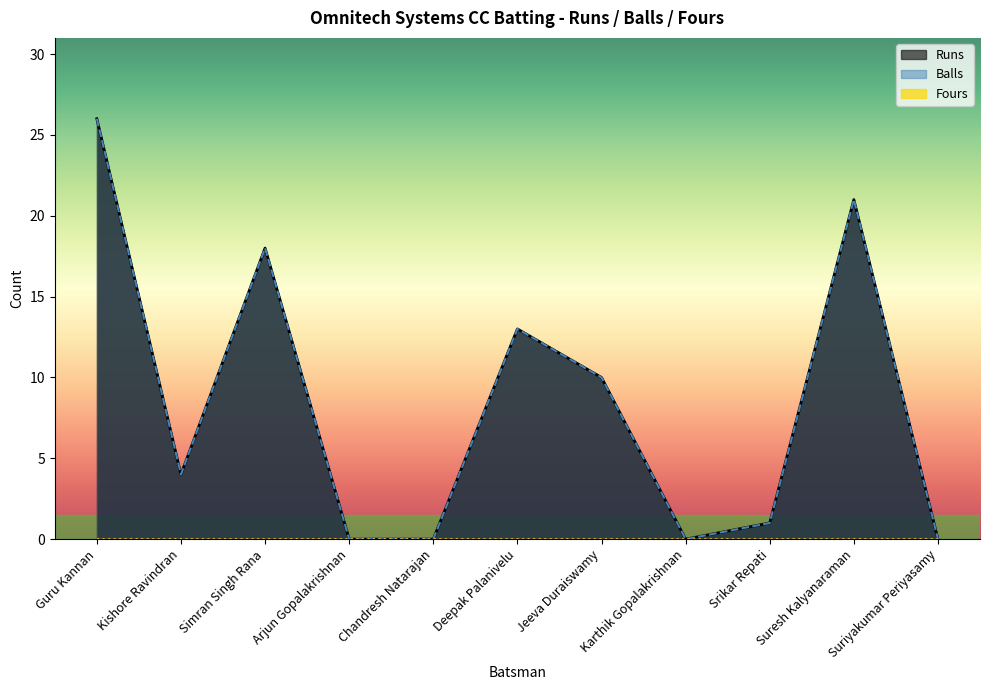

What is the average value of the Balls series?

8